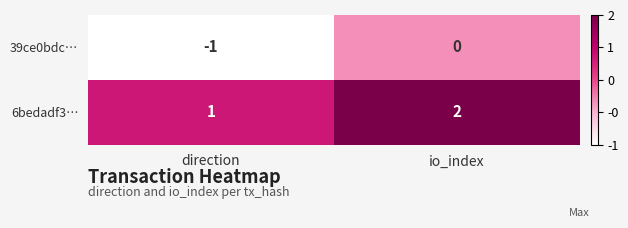

What is the spread (max minus min) of values at direction?

2